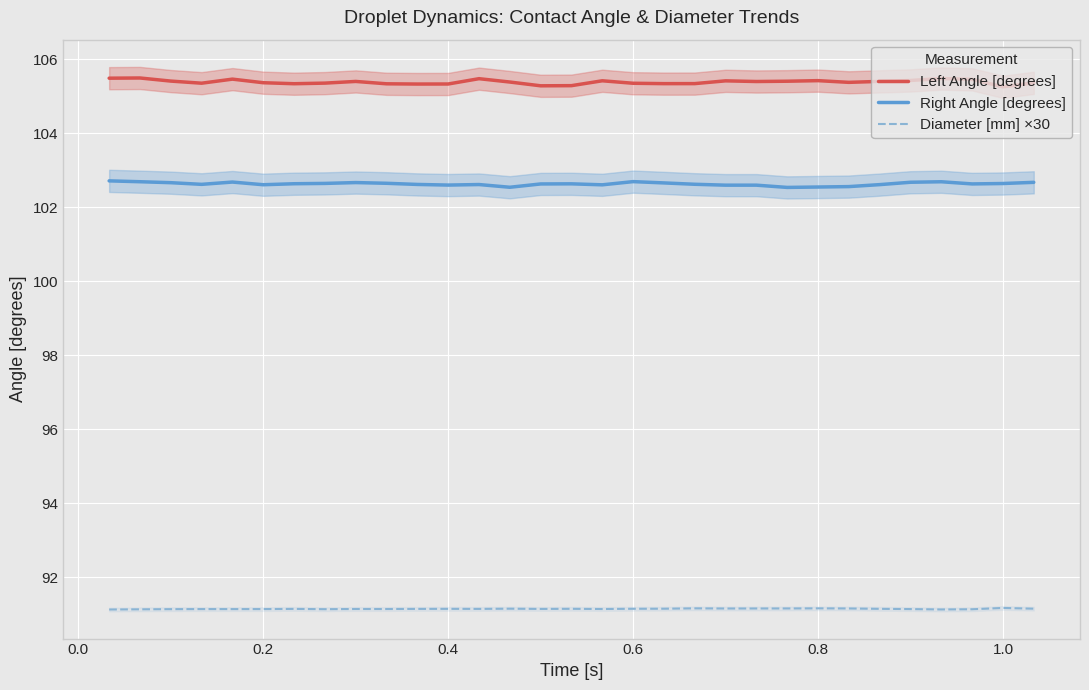

True or false: Left Angle [degrees] has a value of 105.3 at 0.4.

True